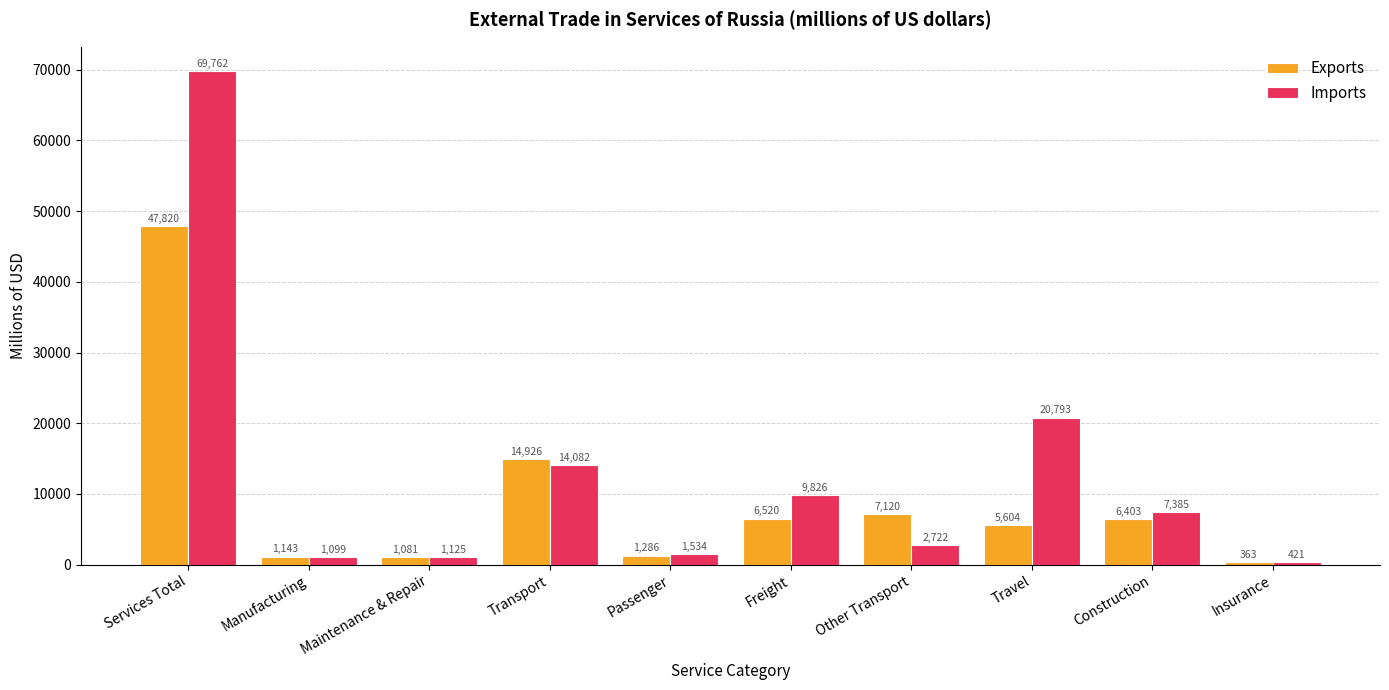

Which series has the largest total across all categories?

Imports